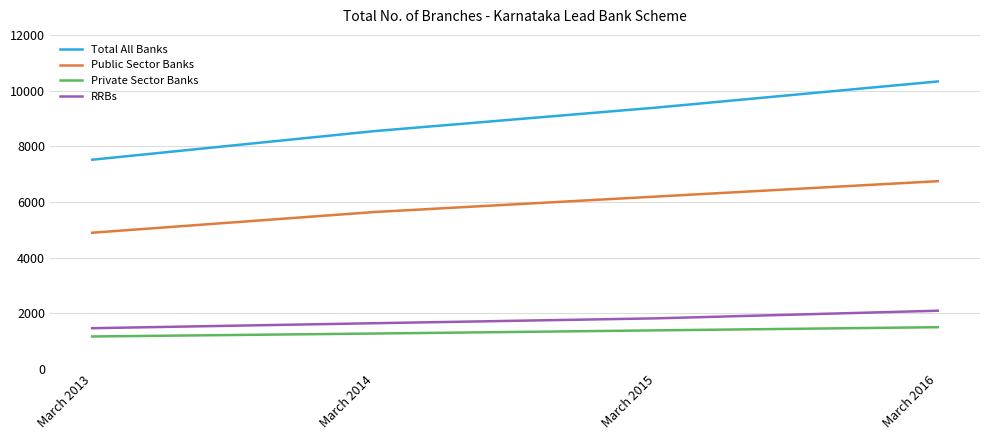

Reading left to right, transcribe all the data shown in this chart.

Total All Banks: 7514	8541	9386	10327
Public Sector Banks: 4891	5634	6190	6743
Private Sector Banks: 1163	1268	1382	1496
RRBs: 1460	1639	1814	2088